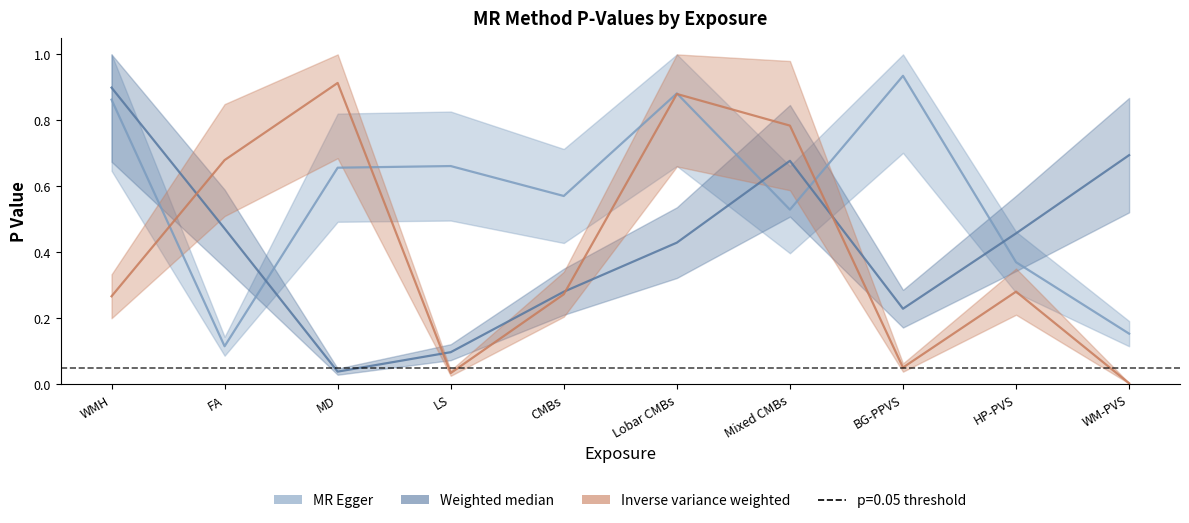

What is the difference between the maximum and minimum values in the Inverse variance weighted series?

0.9